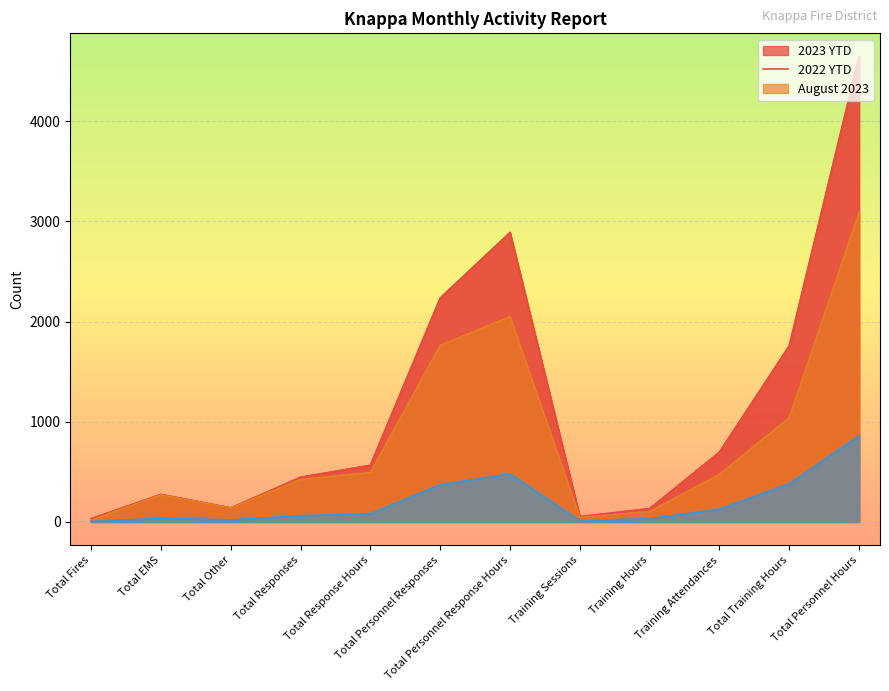

Which label corresponds to the largest value in the chart?

Total Personnel Hours